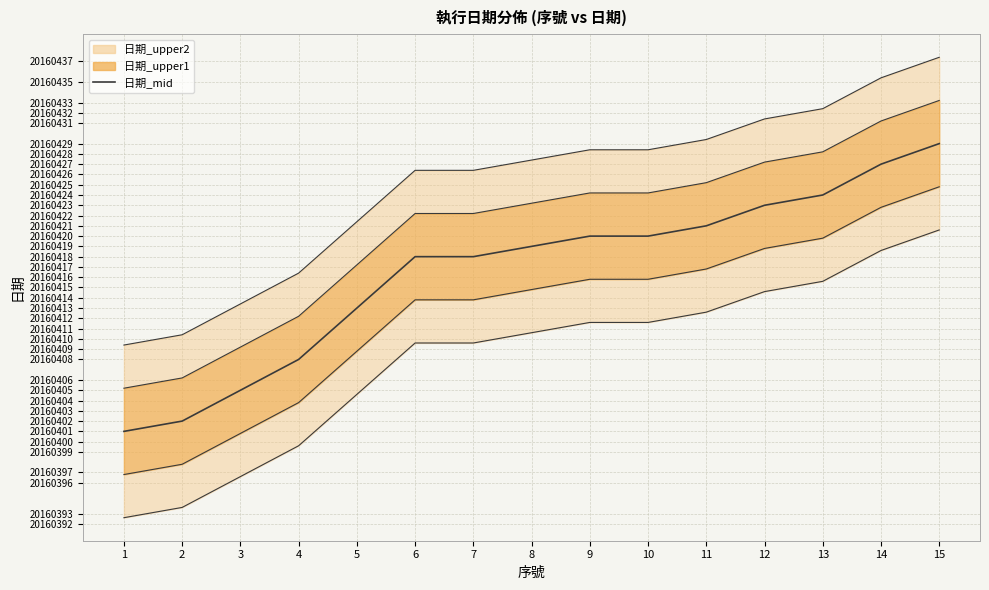

Reading left to right, extract all data points from this chart.

日期_upper2: 1=20160409.4	2=20160410.4	3=20160413.4	4=20160416.4	5=20160421.4	6=20160426.4	7=20160426.4	8=20160427.4	9=20160428.4	10=20160428.4	11=20160429.4	12=20160431.4	13=20160432.4	14=20160435.4	15=20160437.4
日期_upper1: 1=20160405.2	2=20160406.2	3=20160409.2	4=20160412.2	5=20160417.2	6=20160422.2	7=20160422.2	8=20160423.2	9=20160424.2	10=20160424.2	11=20160425.2	12=20160427.2	13=20160428.2	14=20160431.2	15=20160433.2
日期_mid: 1=20160401.0	2=20160402.0	3=20160405.0	4=20160408.0	5=20160413.0	6=20160418.0	7=20160418.0	8=20160419.0	9=20160420.0	10=20160420.0	11=20160421.0	12=20160423.0	13=20160424.0	14=20160427.0	15=20160429.0
日期_lower4: 1=20160396.8	2=20160397.8	3=20160400.8	4=20160403.8	5=20160408.8	6=20160413.8	7=20160413.8	8=20160414.8	9=20160415.8	10=20160415.8	11=20160416.8	12=20160418.8	13=20160419.8	14=20160422.8	15=20160424.8
日期_lower5: 1=20160392.6	2=20160393.6	3=20160396.6	4=20160399.6	5=20160404.6	6=20160409.6	7=20160409.6	8=20160410.6	9=20160411.6	10=20160411.6	11=20160412.6	12=20160414.6	13=20160415.6	14=20160418.6	15=20160420.6